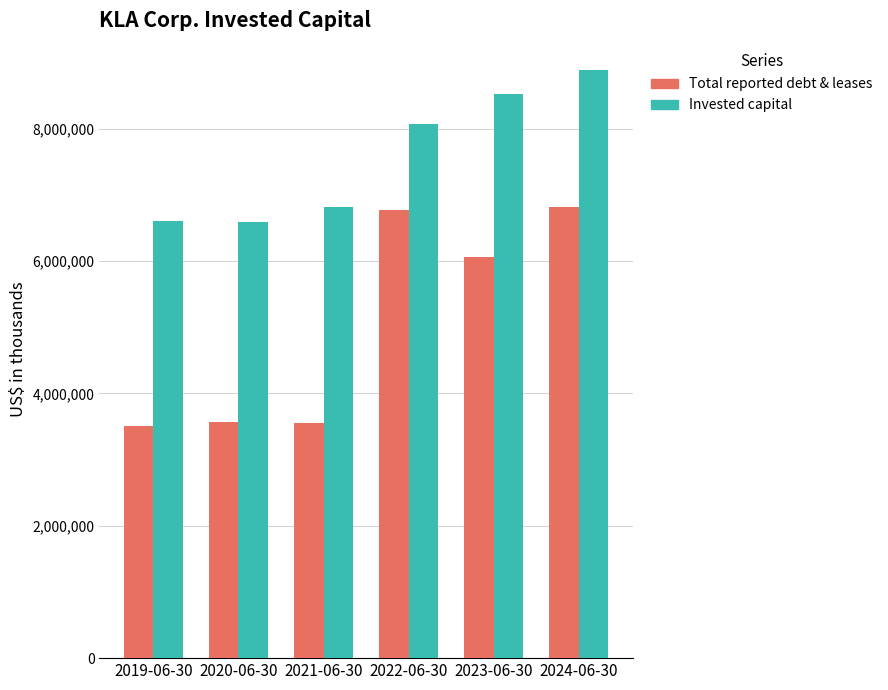

How many categories are shown in the chart?

6